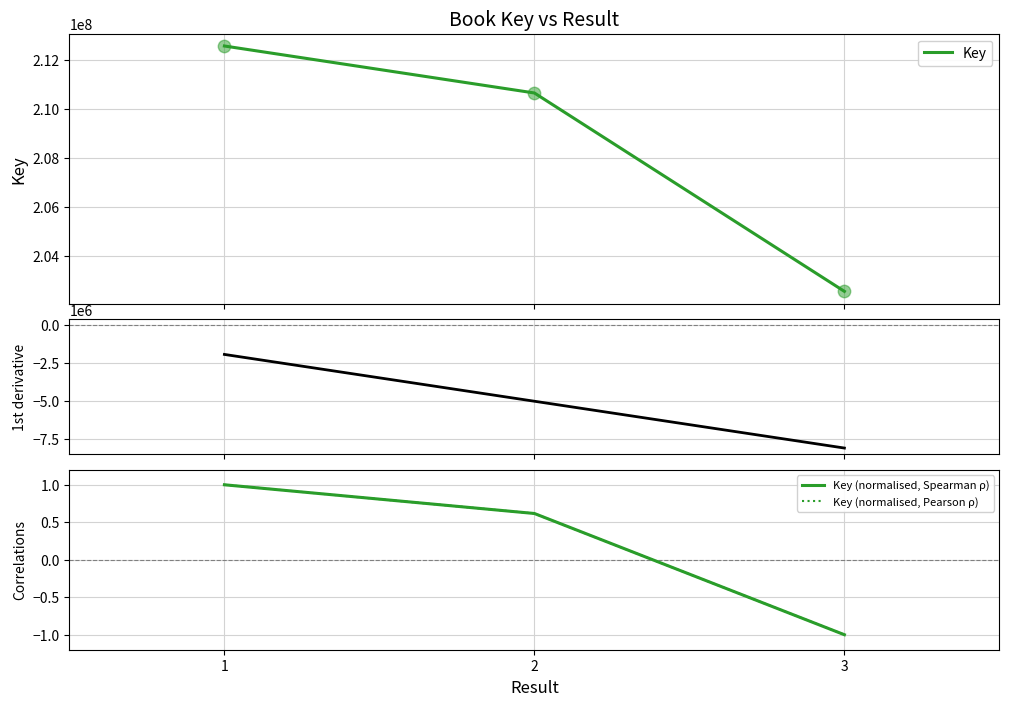

Which series contains the highest Y value?

Key